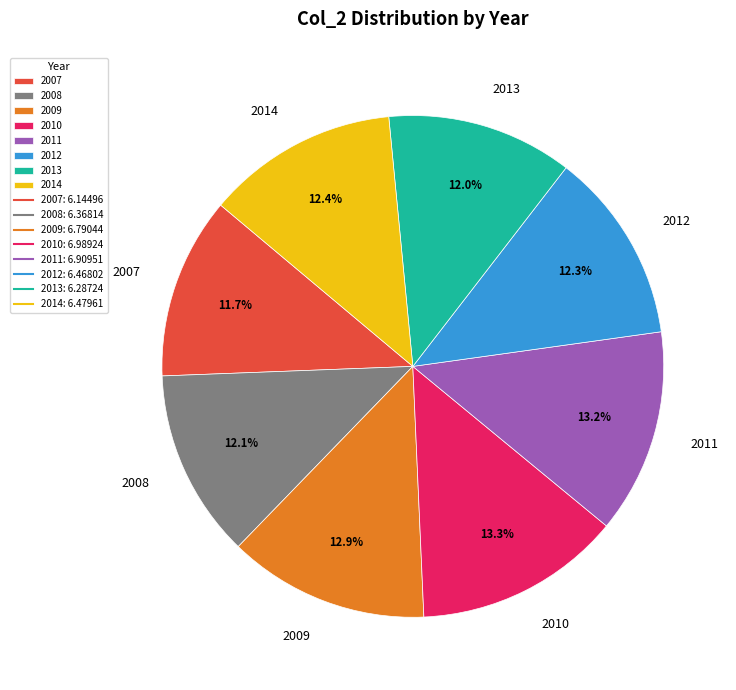

To the nearest percent, what percentage of the pie is 2010?

13%